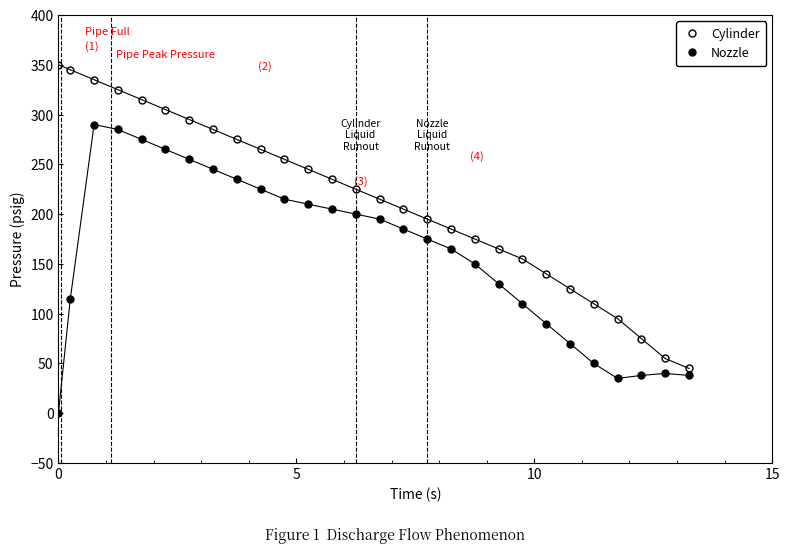

How many values in Nozzle are above zero?

27